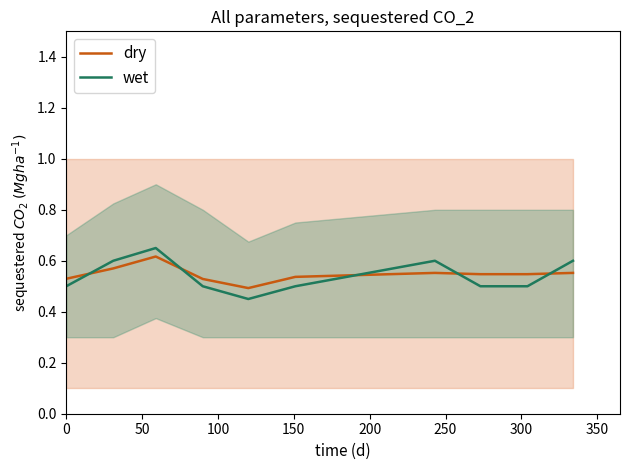

Count the number of data series in this chart.

2